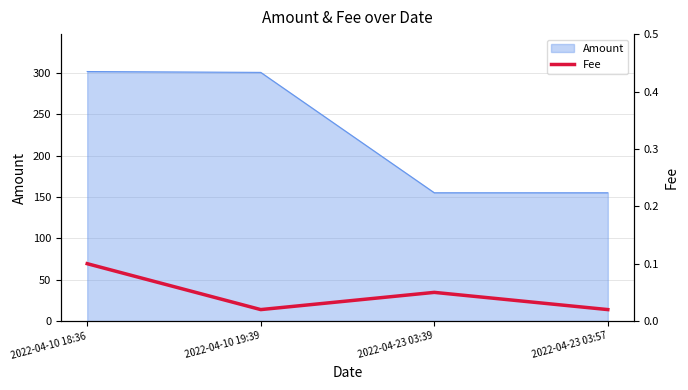

How many values are between 0 and 1?

4